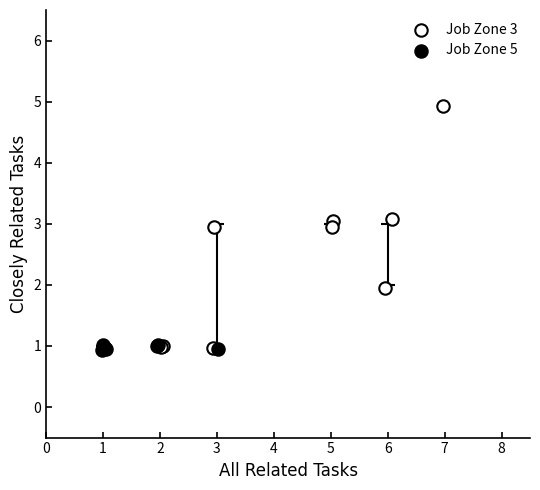

What are all the series names shown in the legend?

Job Zone 3, Job Zone 5